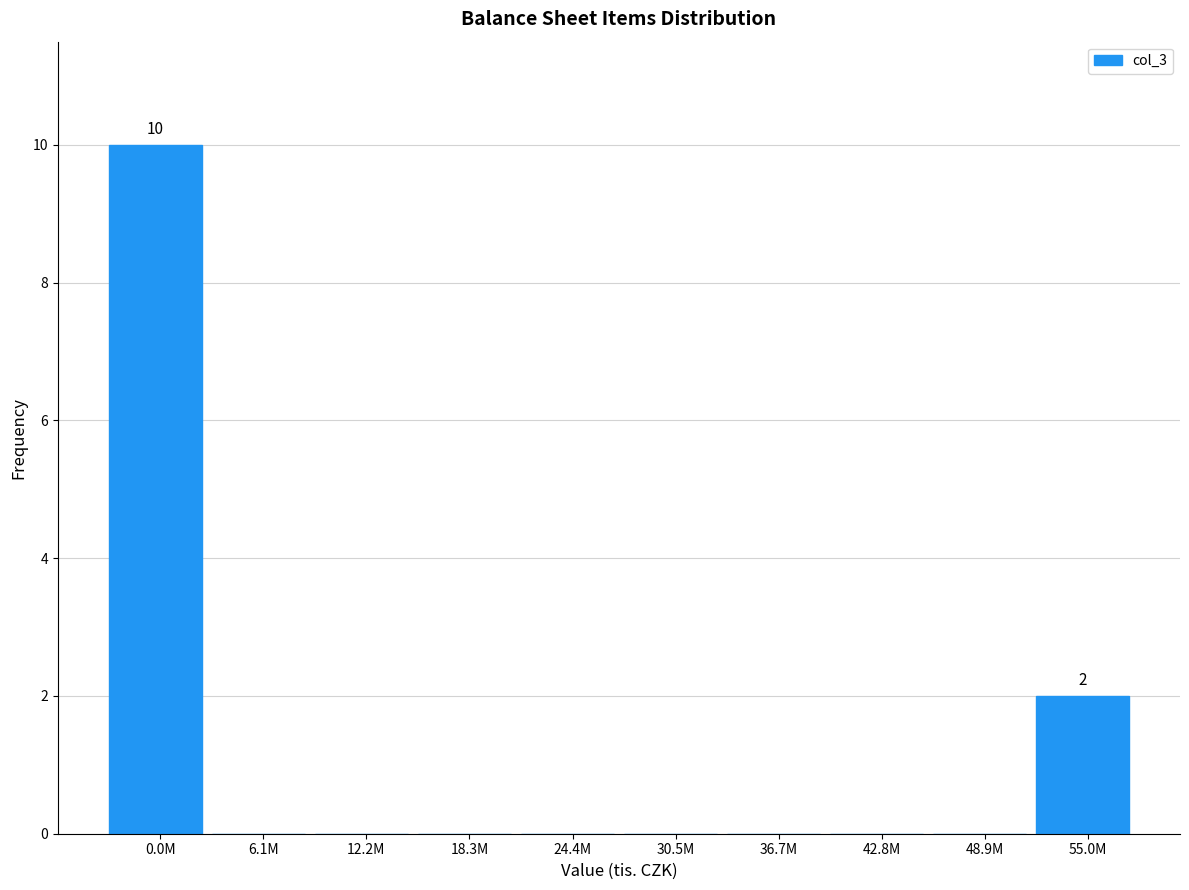

Reading left to right, what are all the values shown in this chart?

0.0M=10	6.1M=0	12.2M=0	18.3M=0	24.4M=0	30.5M=0	36.7M=0	42.8M=0	48.9M=0	55.0M=2